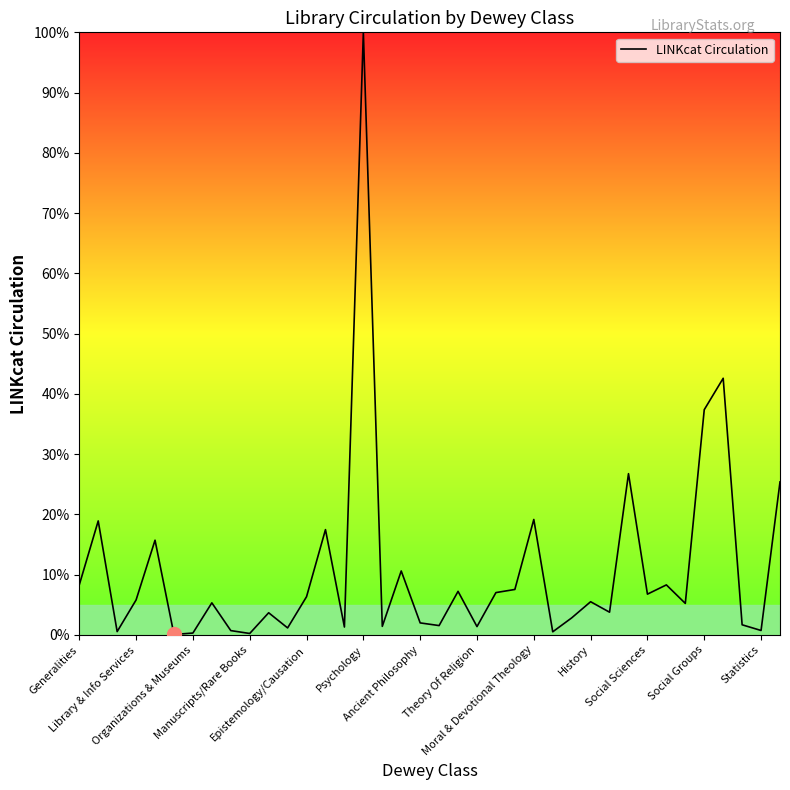

What is the greatest value displayed?

100.0